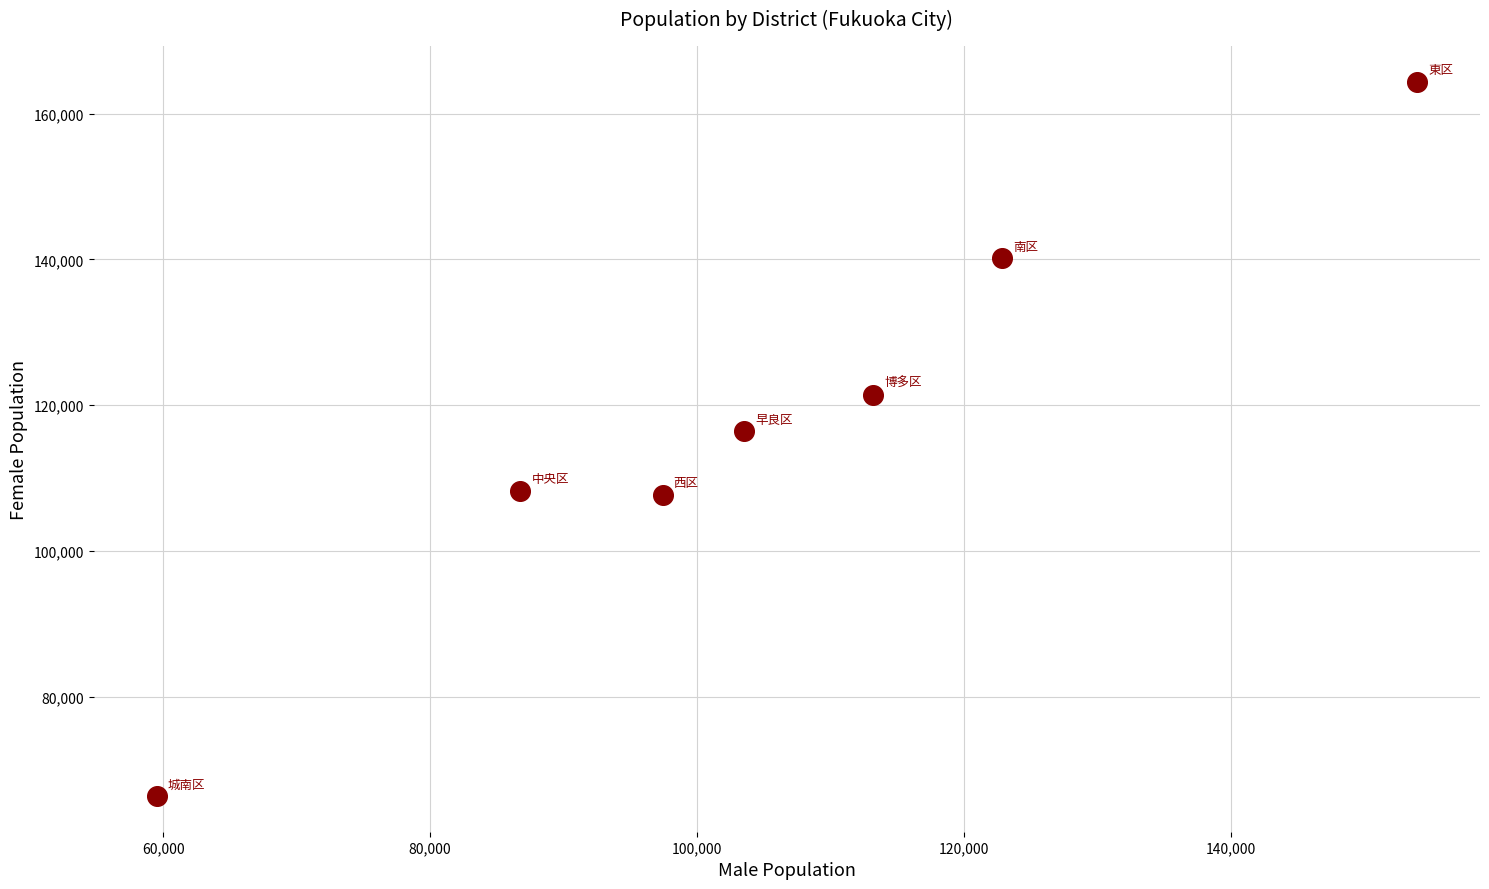

What is the average Y value?

117831